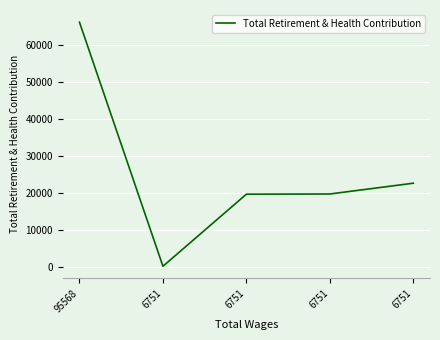

How many points are lower than both their immediate neighbors (excluding endpoints)?

1